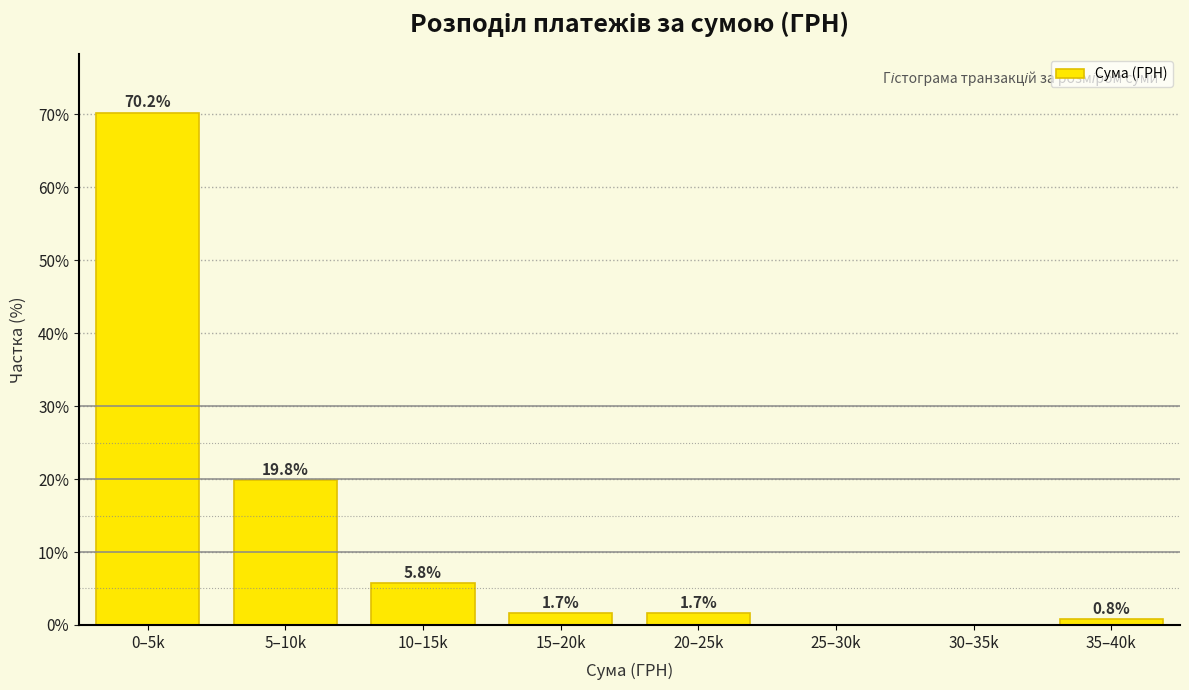

Reading left to right, extract all data points from this chart.

0–5k=70.2	5–10k=19.8	10–15k=5.8	15–20k=1.7	20–25k=1.7	25–30k=0.0	30–35k=0.0	35–40k=0.8